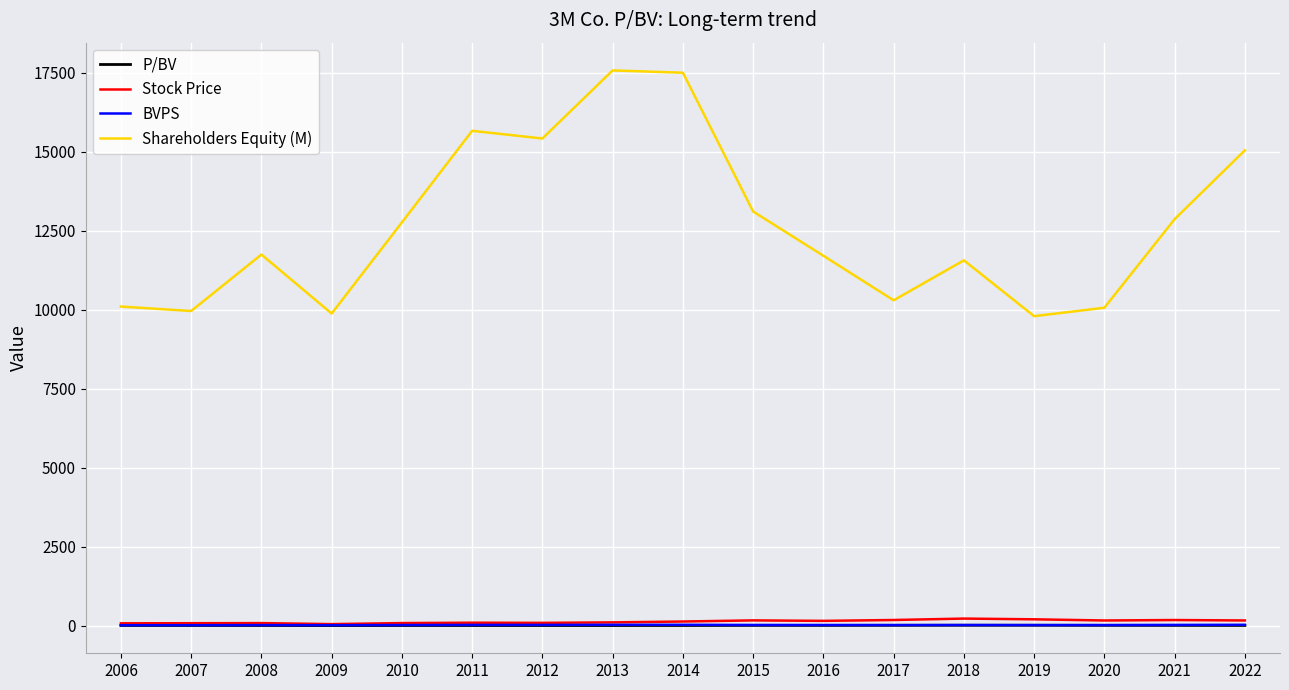

At how many categories does at least one series exceed 14320?

5